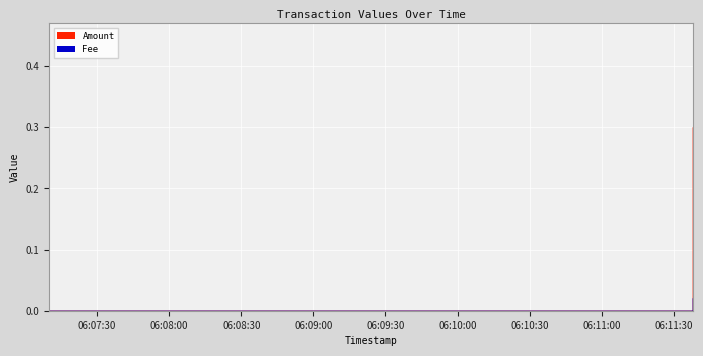

Between 2023-10-05 06:11:38 and 2023-10-05 06:11:38, which series saw the biggest shift?

Amount